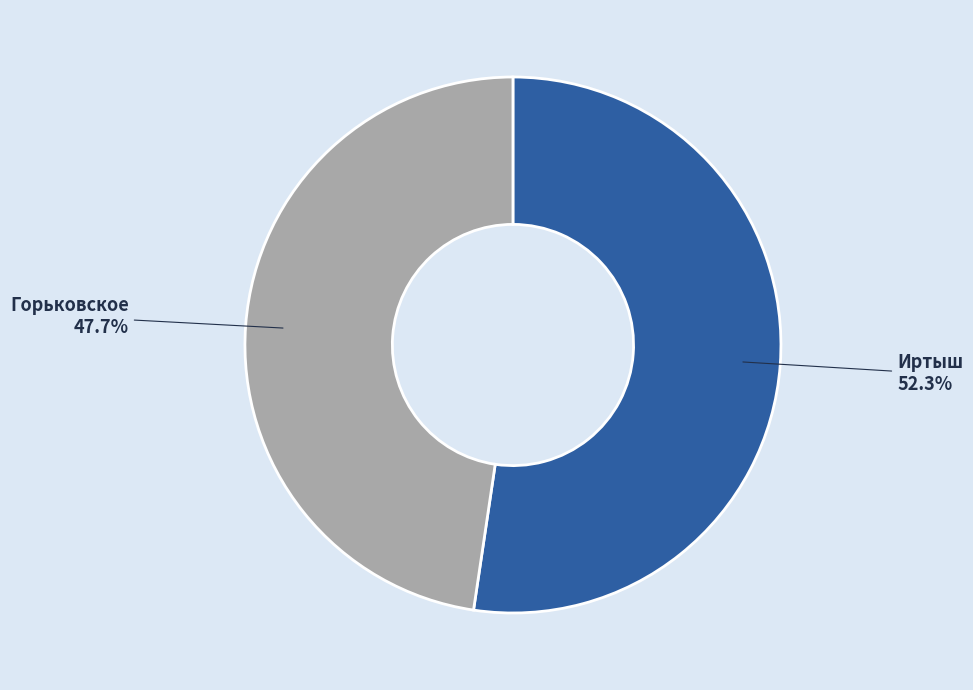

To the nearest percent, what percentage of the pie is Горьковское?

48%